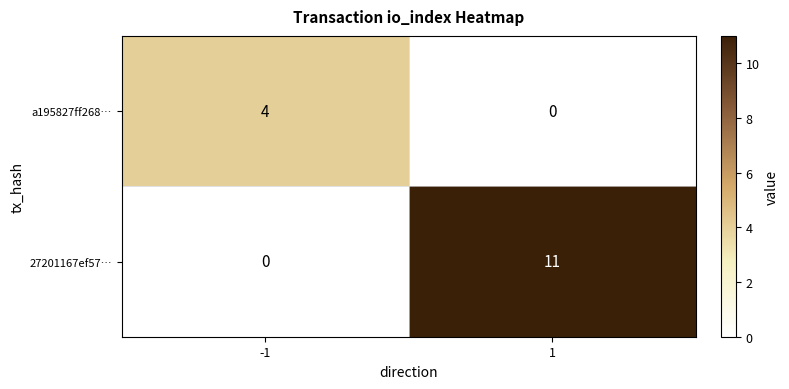

Is it true that a195827ff268… equals 4 at -1?

True